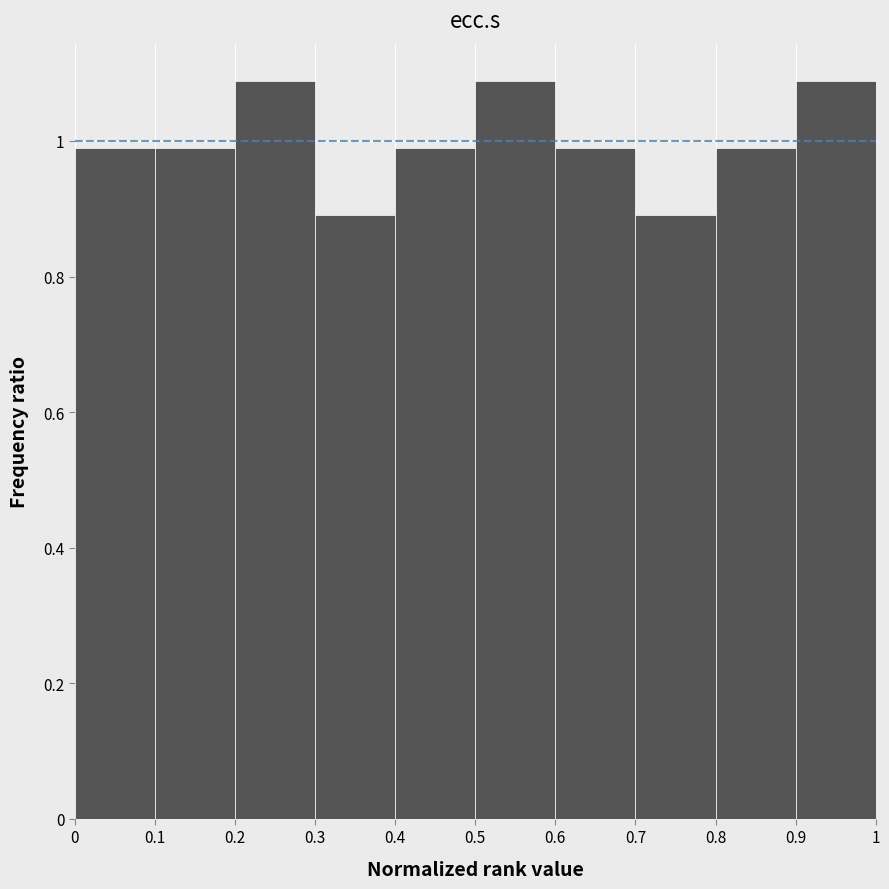

Reading left to right, list every bar in this chart as the range it spans on the x-axis followed by its height. The values are not printed on the chart, so give them approximately, as read against the axis.

0 to 0.1: 1.00
0.1 to 0.2: 1.00
0.2 to 0.3: 1.08
0.3 to 0.4: 0.90
0.4 to 0.5: 1.00
0.5 to 0.6: 1.08
0.6 to 0.7: 1.00
0.7 to 0.8: 0.90
0.8 to 0.9: 1.00
0.9 to 1: 1.08